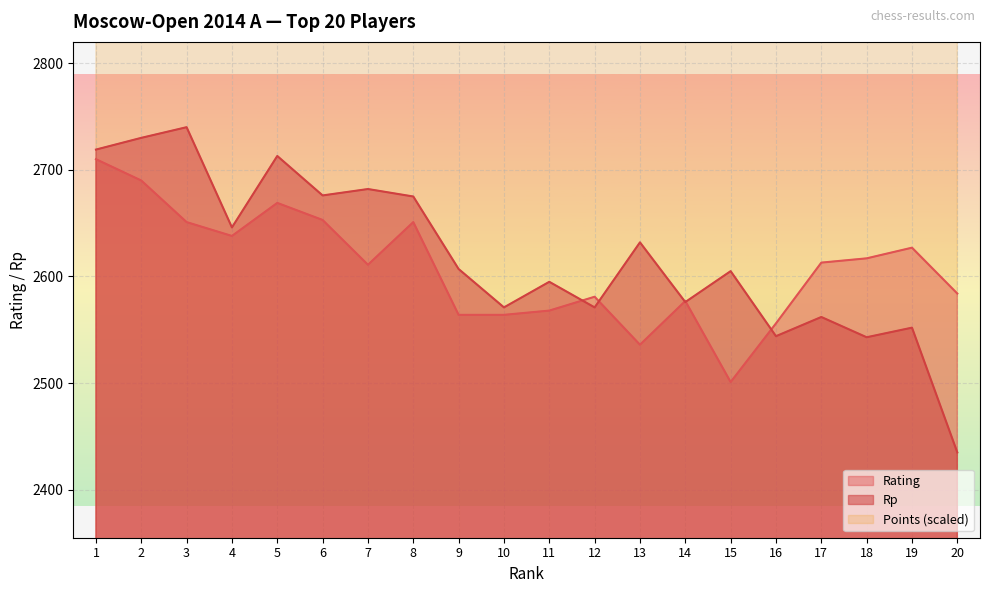

What is the sum of the Points values at 17 and 3?

9195